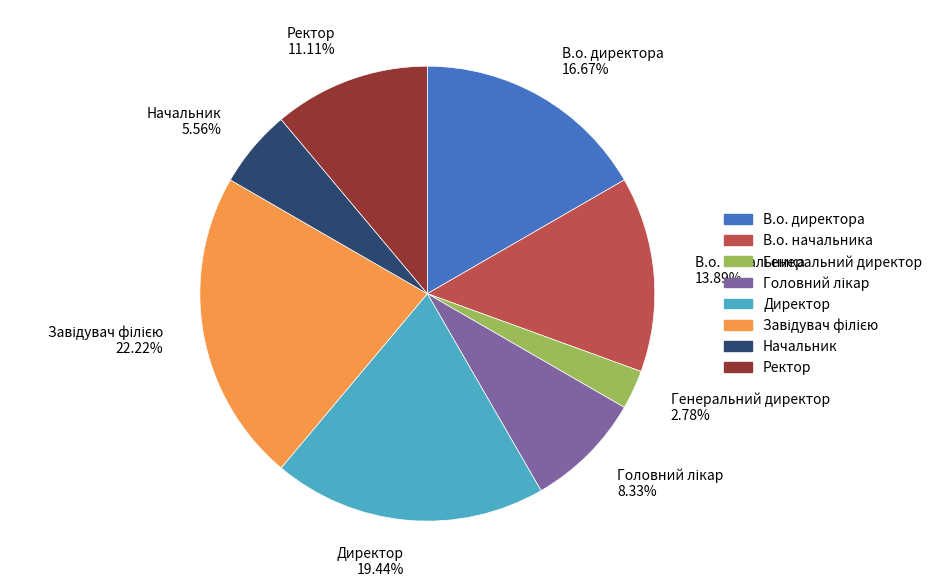

How many segments does this pie chart have?

8